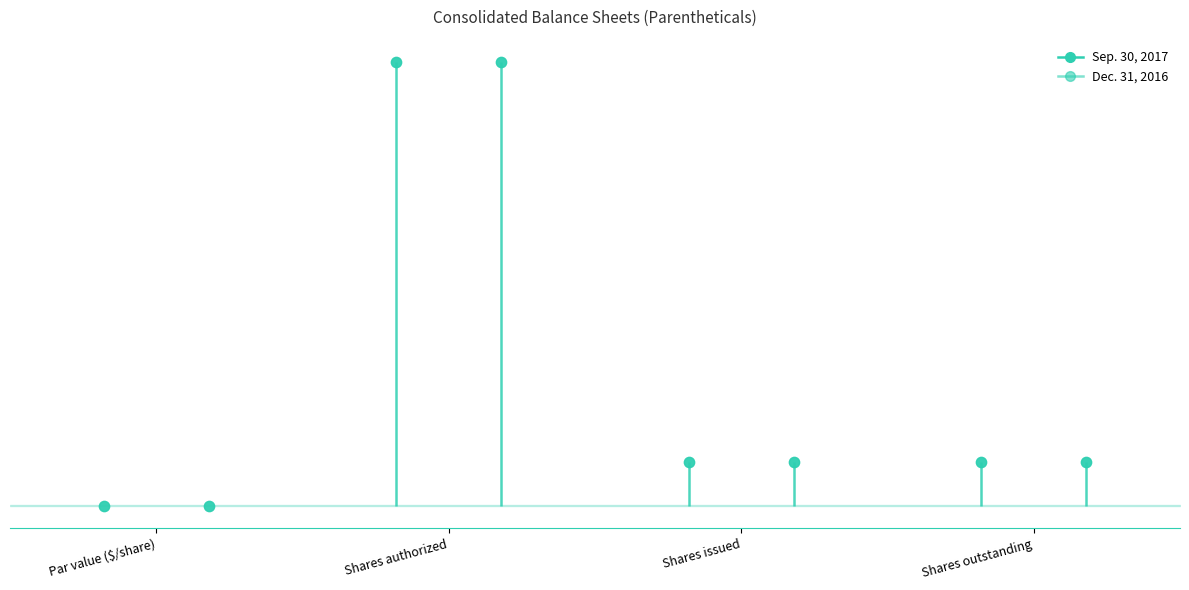

At which category is the sum across all series the highest?

Shares authorized